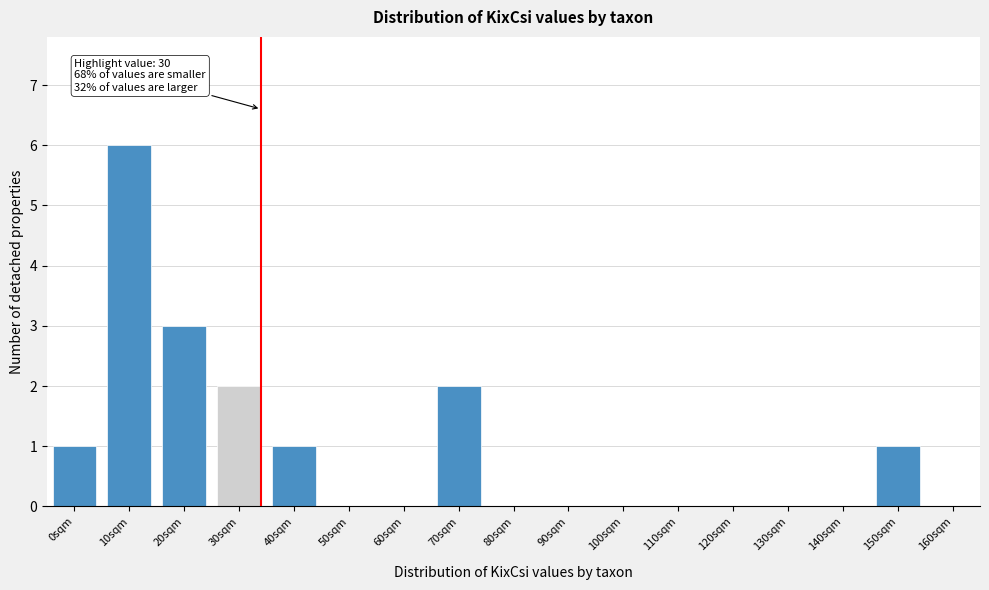

The value at 120sqm is -3. True or false?

False